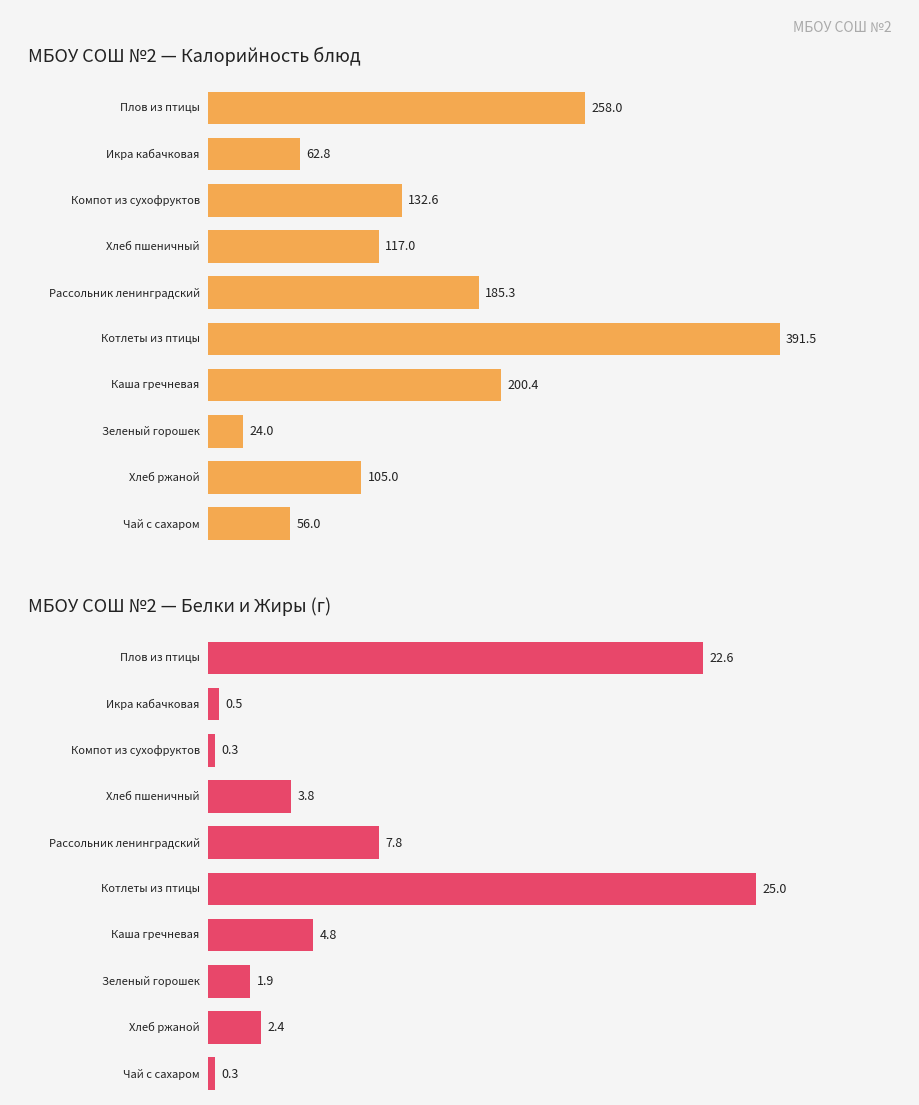

How many values in the Белки series are below 3?

5